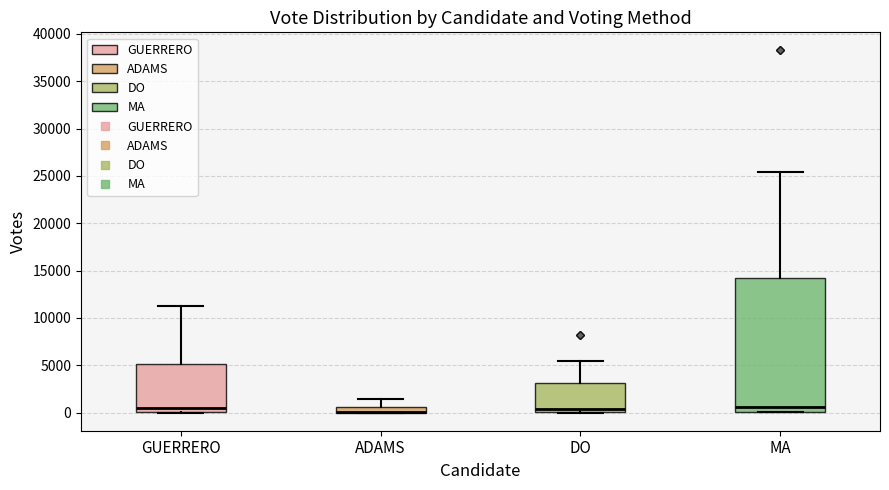

Which box is the tallest, from its lower edge to its upper edge?

MA